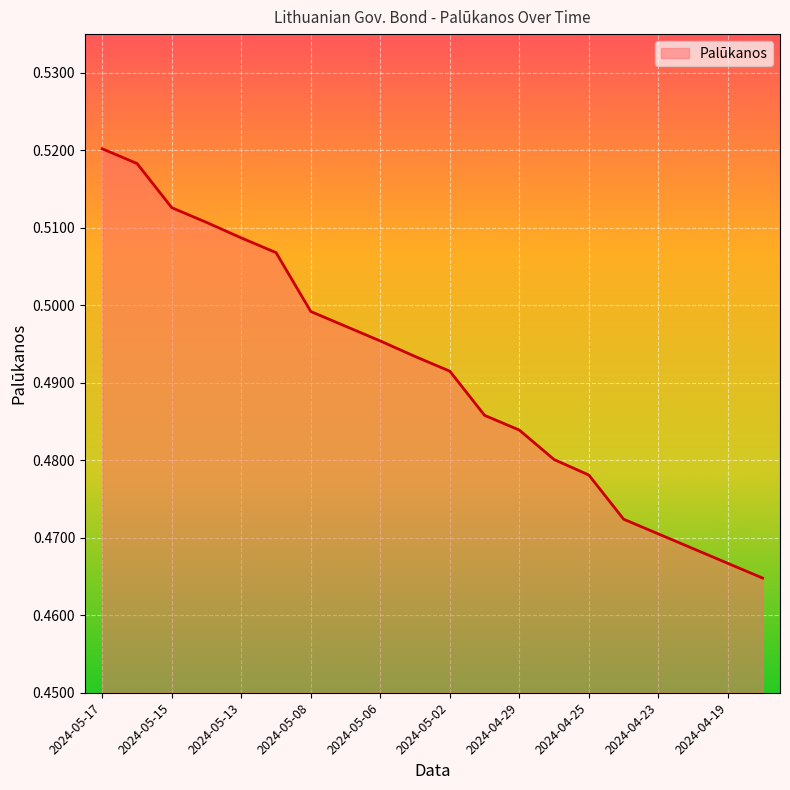

What is the maximum value shown in the chart?

0.5